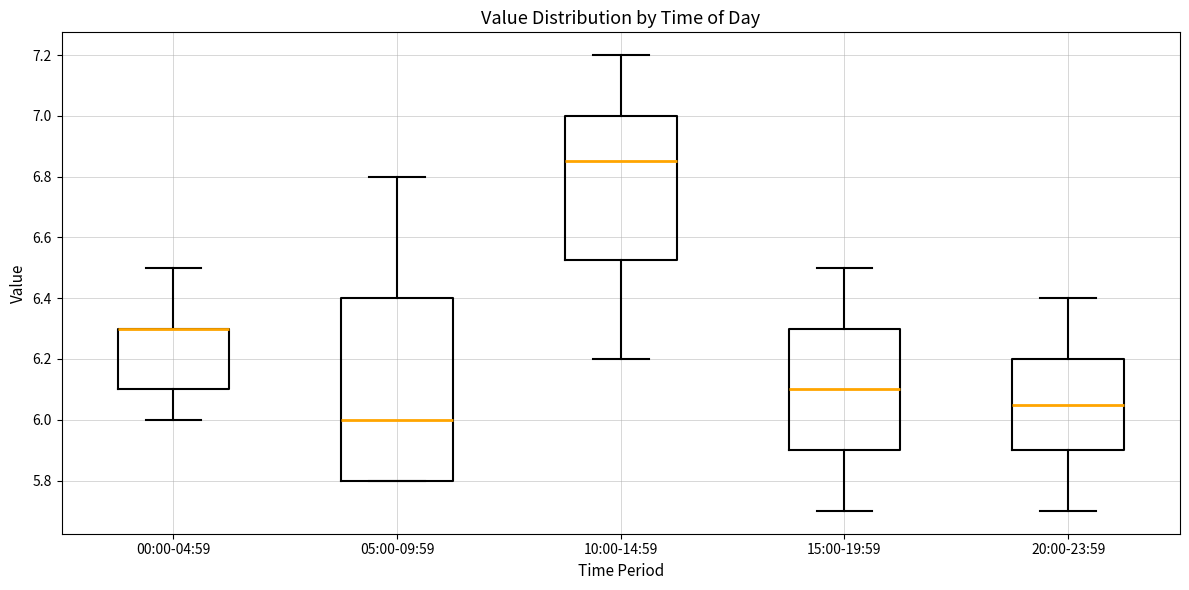

Which box is the tallest, from its lower edge to its upper edge?

05:00-09:59